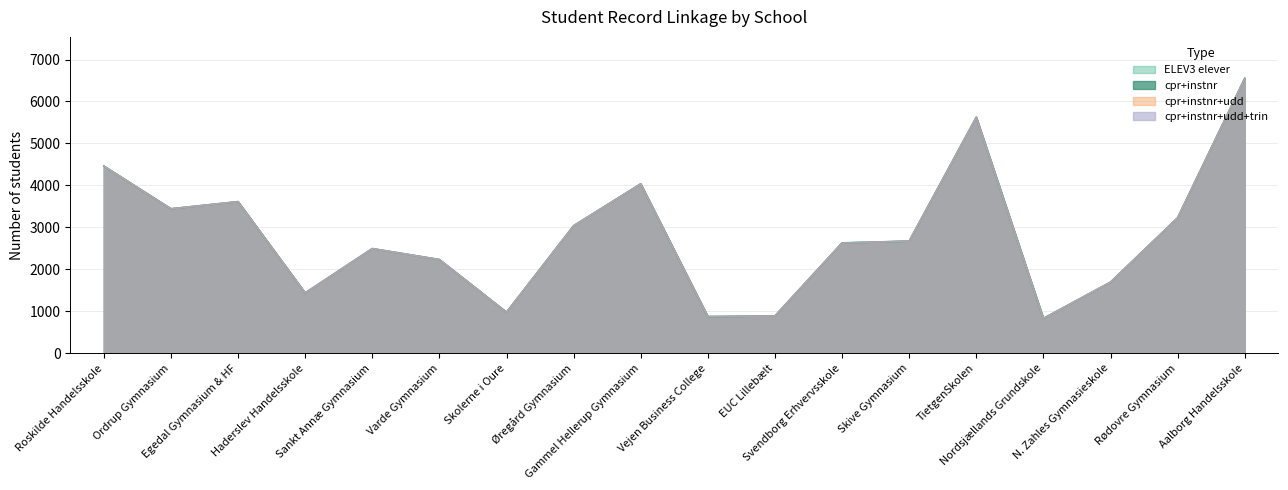

Where is the first local minimum for cpr+instnr+udd?

Ordrup Gymnasium